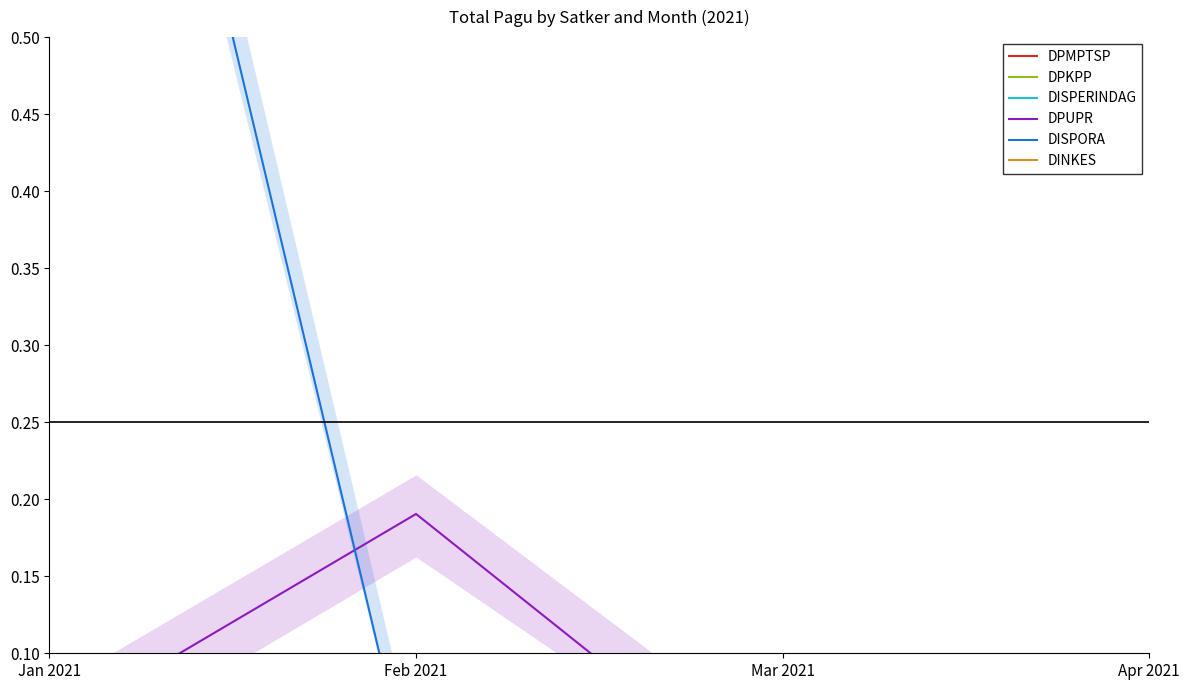

Reading right to left, transcribe all the data shown in this chart.

DPMPTSP: Apr 2021=0.0	Mar 2021=0.0	Feb 2021=0.0	Jan 2021=0.0
DPKPP: Apr 2021=0.0	Mar 2021=0.0	Feb 2021=0.0	Jan 2021=0.0
DISPERINDAG: Apr 2021=0.0	Mar 2021=0.0	Feb 2021=0.0	Jan 2021=0.0
DPUPR: Apr 2021=0.0	Mar 2021=0.0	Feb 2021=0.2	Jan 2021=0.1
DISPORA: Apr 2021=0.0	Mar 2021=0.0	Feb 2021=0.0	Jan 2021=1.0
DINKES: Apr 2021=0.0	Mar 2021=0.0	Feb 2021=0.0	Jan 2021=0.0